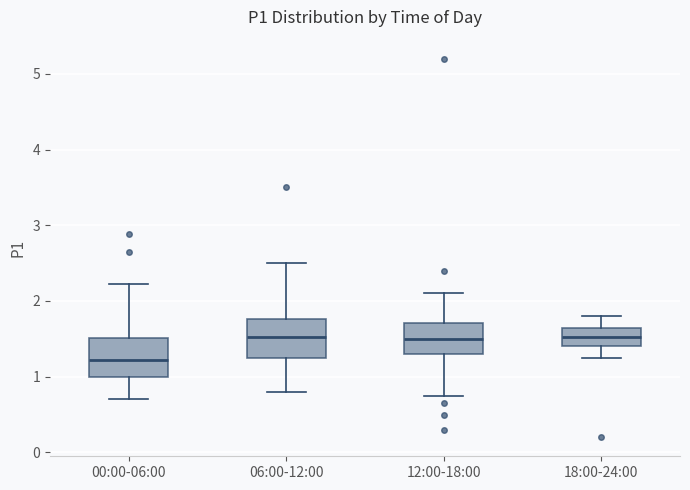

Reading left to right, read every box against the y-axis: the position of its median line, the range the box covers, and the ends of its whiskers. The values are not printed on the chart, so give them approximately, as read against the axis.

00:00-06:00: median 1.2, box 1.0 to 1.5, whiskers 0.7 to 2.2
06:00-12:00: median 1.5, box 1.3 to 1.8, whiskers 0.8 to 2.5
12:00-18:00: median 1.5, box 1.3 to 1.7, whiskers 0.8 to 2.1
18:00-24:00: median 1.5, box 1.4 to 1.7, whiskers 1.3 to 1.8